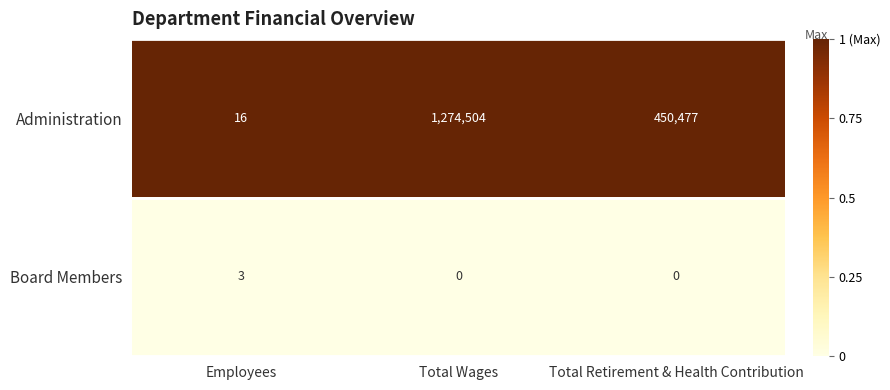

What is the total value across all series at Employees?

19